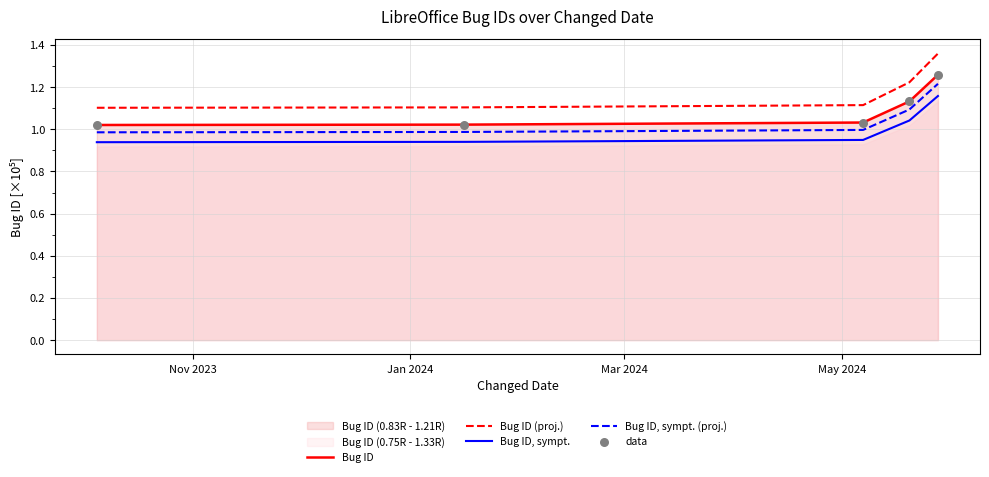

Which series has the widest spread of Y values?

Bug ID (proj.)